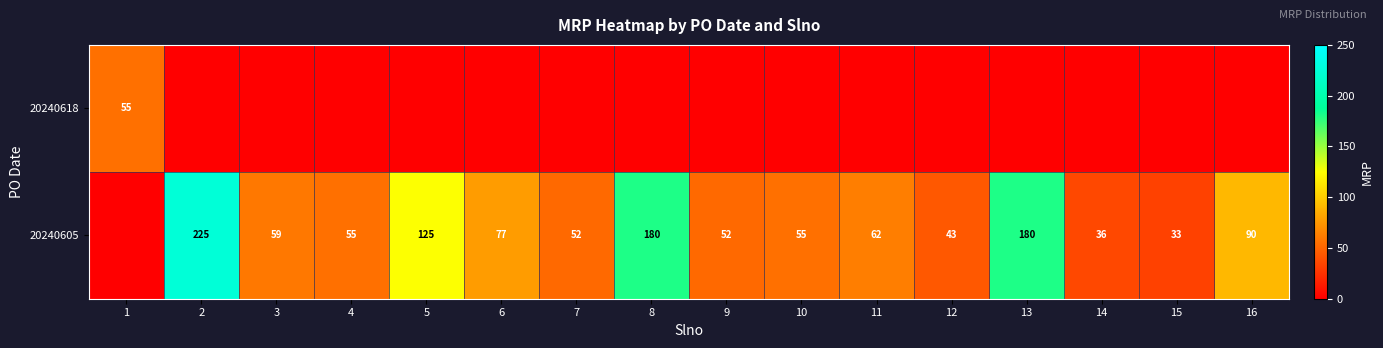

The value of 20240605 at 3 is 59. True or false?

True